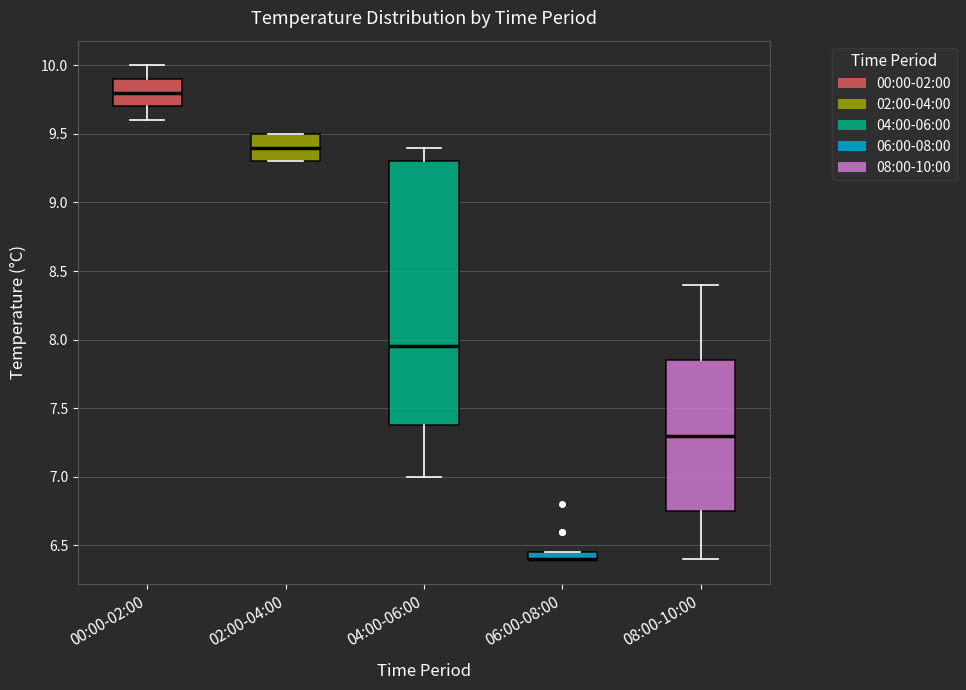

Where does the lower whisker of the box for 08:00-10:00 end on the y-axis? The values are not printed on the chart, so give them approximately, as read against the axis.

6.40